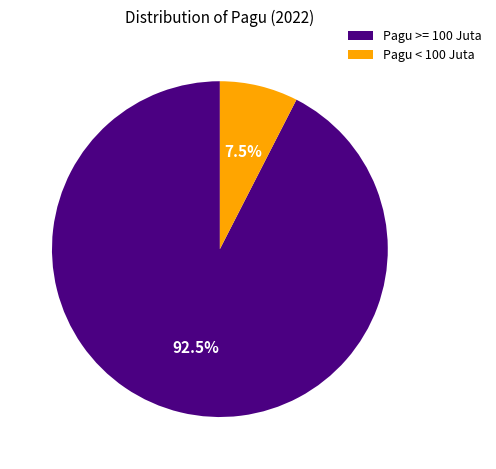

What is the largest slice in the pie chart?

Pagu >= 100 Juta